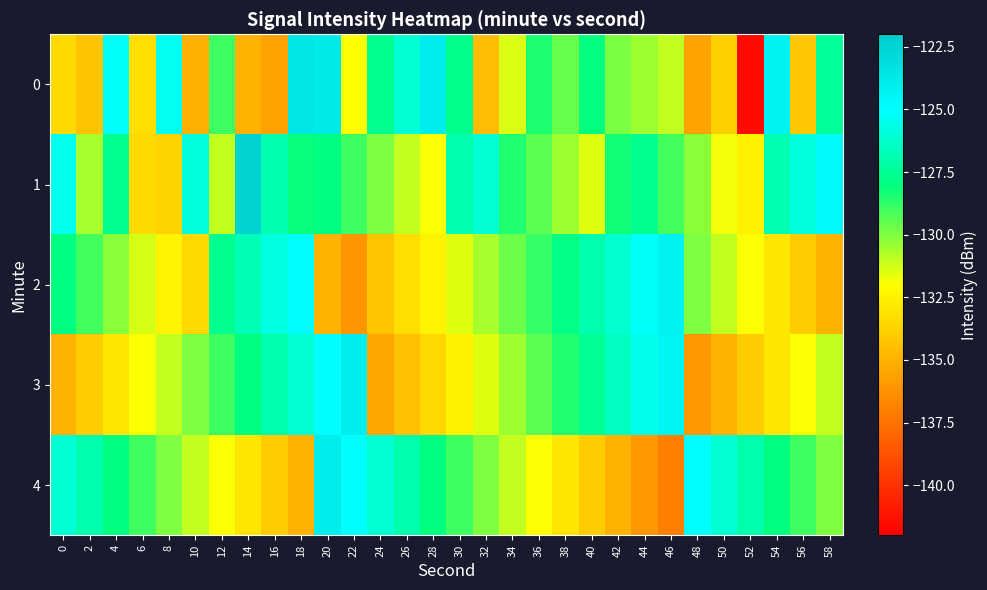

Reading right to left, extract all data points from this chart.

0: 58=-127.4	56=-134.2	54=-124.3	52=-141.5	50=-133.9	48=-135.6	46=-131.0	44=-130.5	42=-129.9	40=-128.1	38=-129.6	36=-128.4	34=-131.4	32=-134.6	30=-127.8	28=-124.0	26=-126.0	24=-127.6	22=-132.0	20=-123.8	18=-123.6	16=-135.6	14=-134.9	12=-129.0	10=-135.1	8=-125.3	6=-133.3	4=-125.1	2=-134.3	0=-133.4
1: 58=-124.7	56=-125.9	54=-126.8	52=-132.5	50=-131.8	48=-130.2	46=-129.1	44=-127.7	42=-128.3	40=-131.5	38=-130.5	36=-129.5	34=-128.5	32=-126.0	30=-127.0	28=-132.0	26=-131.0	24=-130.0	22=-129.0	20=-128.0	18=-128.1	16=-126.9	14=-122.4	12=-131.0	10=-125.9	8=-133.7	6=-133.5	4=-127.6	2=-130.6	0=-125.4
2: 58=-135.0	56=-134.0	54=-133.0	52=-132.0	50=-131.0	48=-130.0	46=-124.3	44=-125.2	42=-126.1	40=-127.0	38=-127.9	36=-128.8	34=-129.7	32=-130.6	30=-131.5	28=-132.4	26=-133.3	24=-134.2	22=-136.1	20=-135.0	18=-124.9	16=-125.8	14=-126.7	12=-127.6	10=-133.5	8=-132.4	6=-131.3	4=-130.2	2=-129.1	0=-128.0
3: 58=-131.0	56=-132.0	54=-133.0	52=-134.0	50=-135.0	48=-136.0	46=-124.5	44=-125.5	42=-126.5	40=-127.5	38=-128.5	36=-129.5	34=-130.5	32=-131.5	30=-132.5	28=-133.5	26=-134.5	24=-135.5	22=-124.0	20=-125.0	18=-126.0	16=-127.0	14=-128.0	12=-129.0	10=-130.0	8=-131.0	6=-132.0	4=-133.0	2=-134.0	0=-135.0
4: 58=-130.0	56=-129.0	54=-128.0	52=-127.0	50=-126.0	48=-125.0	46=-137.0	44=-136.0	42=-135.0	40=-134.0	38=-133.0	36=-132.0	34=-131.0	32=-130.0	30=-129.0	28=-128.0	26=-127.0	24=-126.0	22=-125.0	20=-124.0	18=-135.0	16=-134.0	14=-133.0	12=-132.0	10=-131.0	8=-130.0	6=-129.0	4=-128.0	2=-127.0	0=-126.0